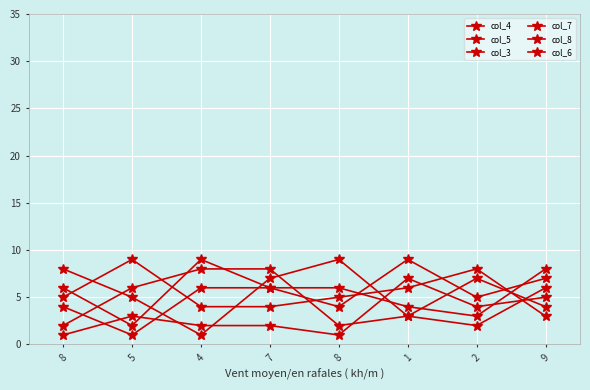

After their last crossing, which series has the higher values: col_3 or col_5?

col_5